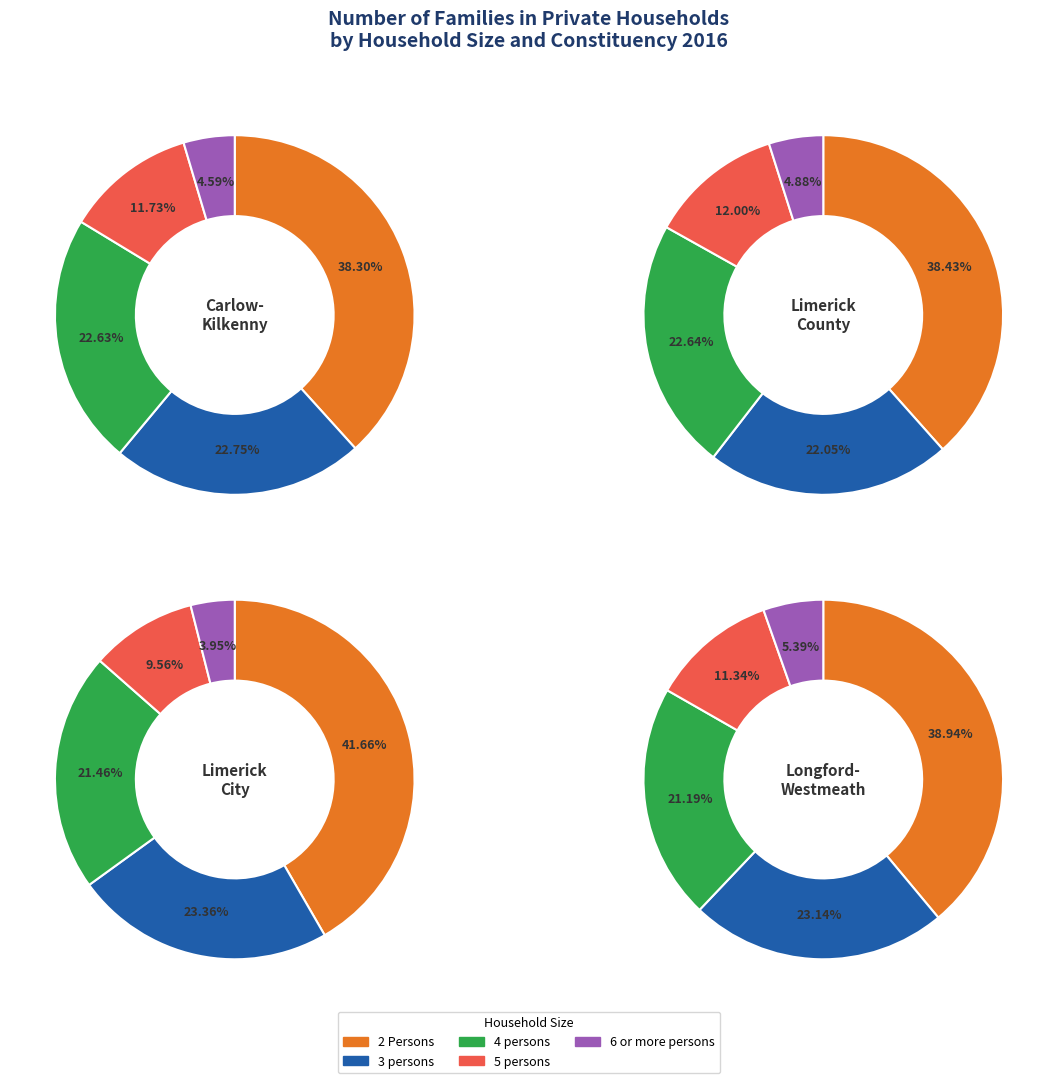

Is there any slice that represents more than half of the pie?

No